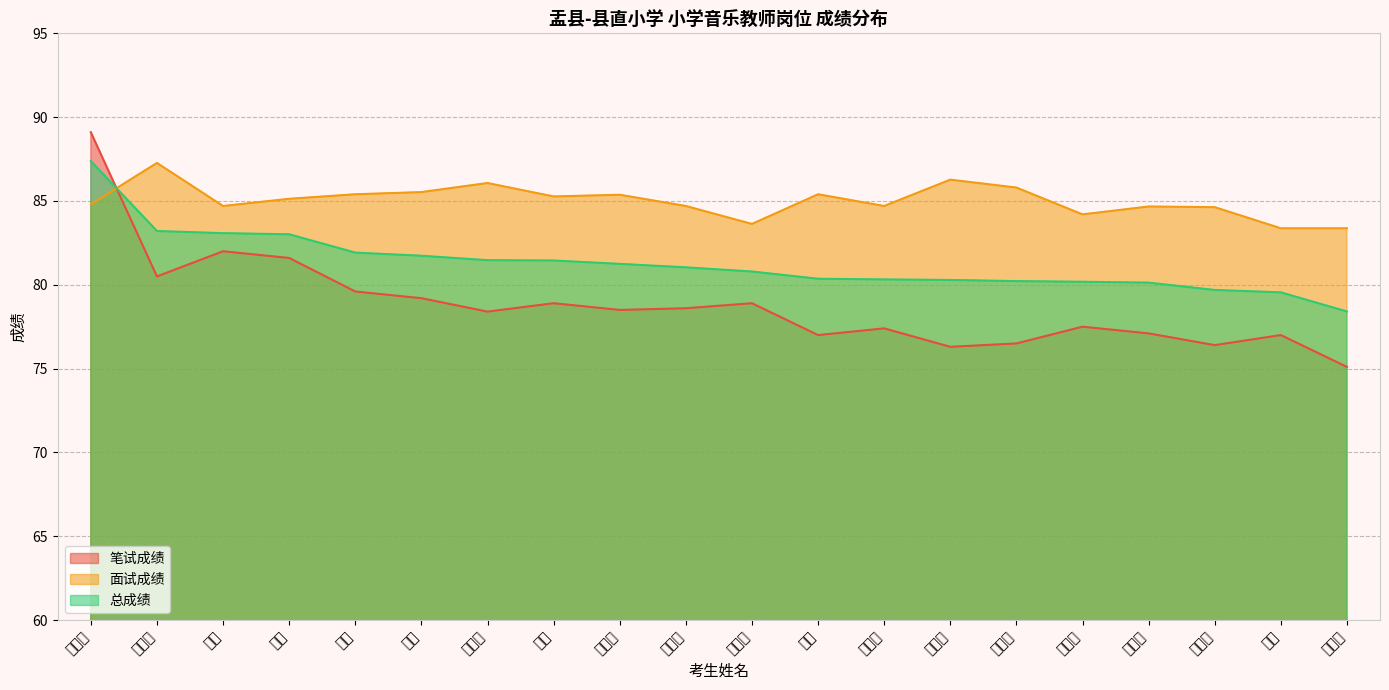

How many series are shown in this chart?

3